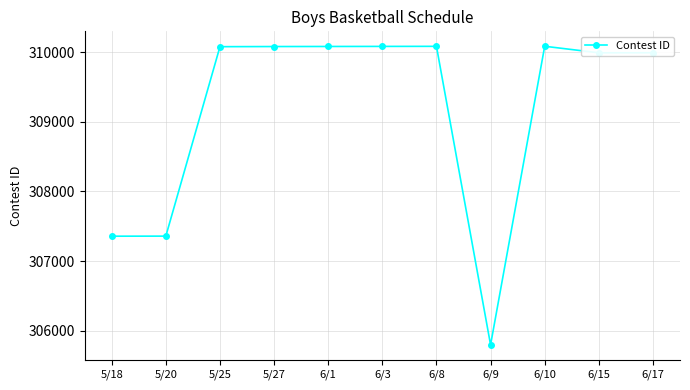

What is the value of the 10th point from the left?

309990